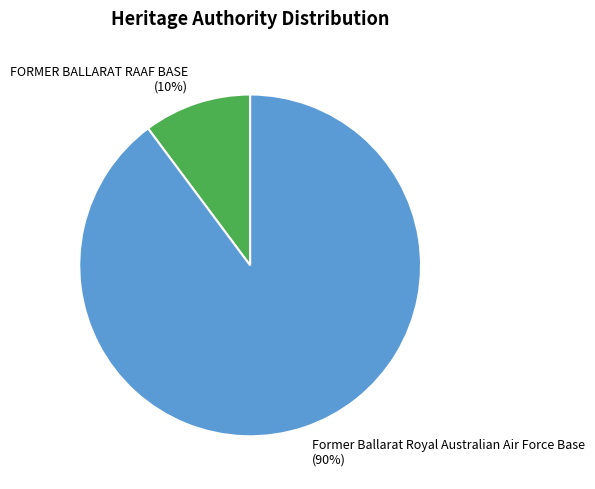

To the nearest percent, what percentage of the pie is Former Ballarat Royal Australian Air Force Base?

90%